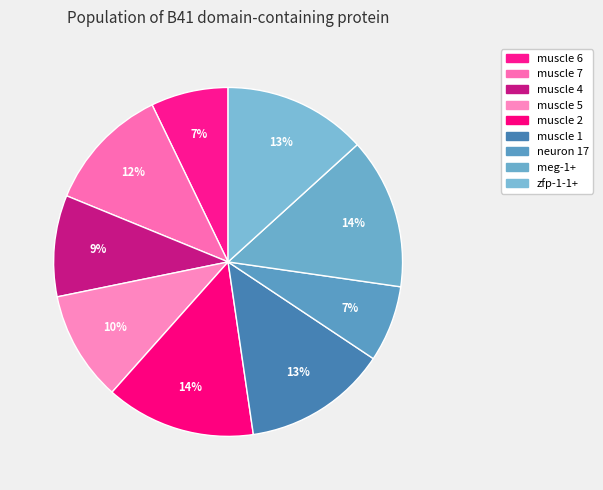

What percentage is the muscle 6 slice, to the nearest percent?

7%